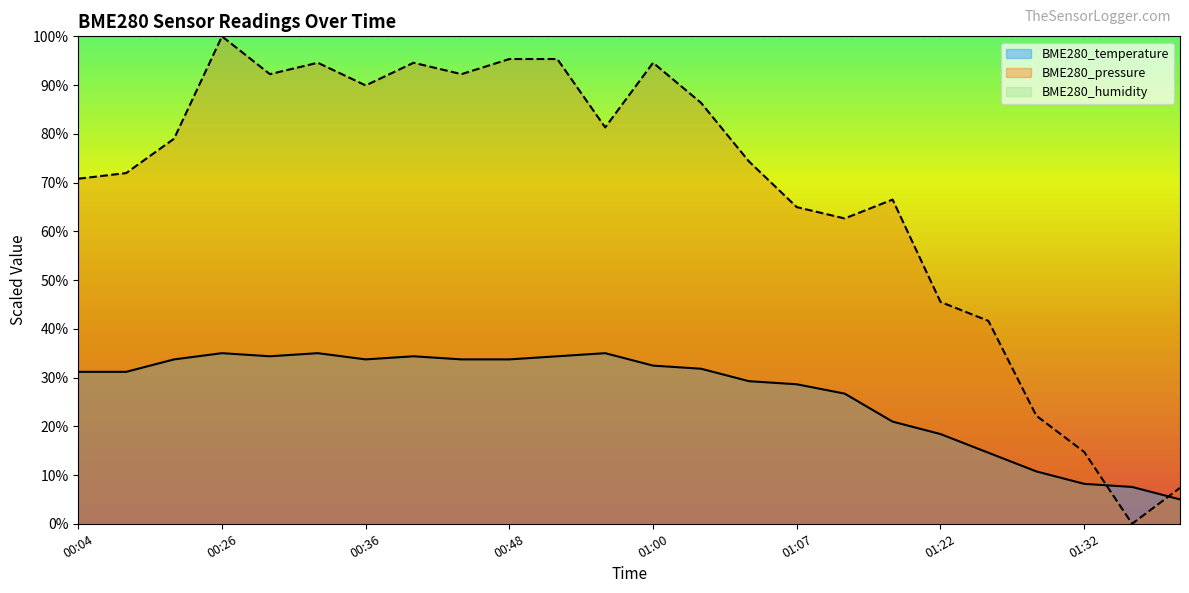

What is the difference between the maximum and minimum values in the BME280_pressure series?

100.0